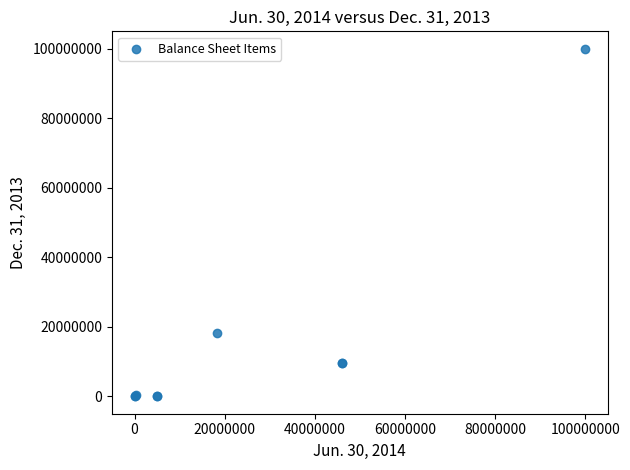

What Y value in the scatter plot is closest to 50000000?

18242700.0